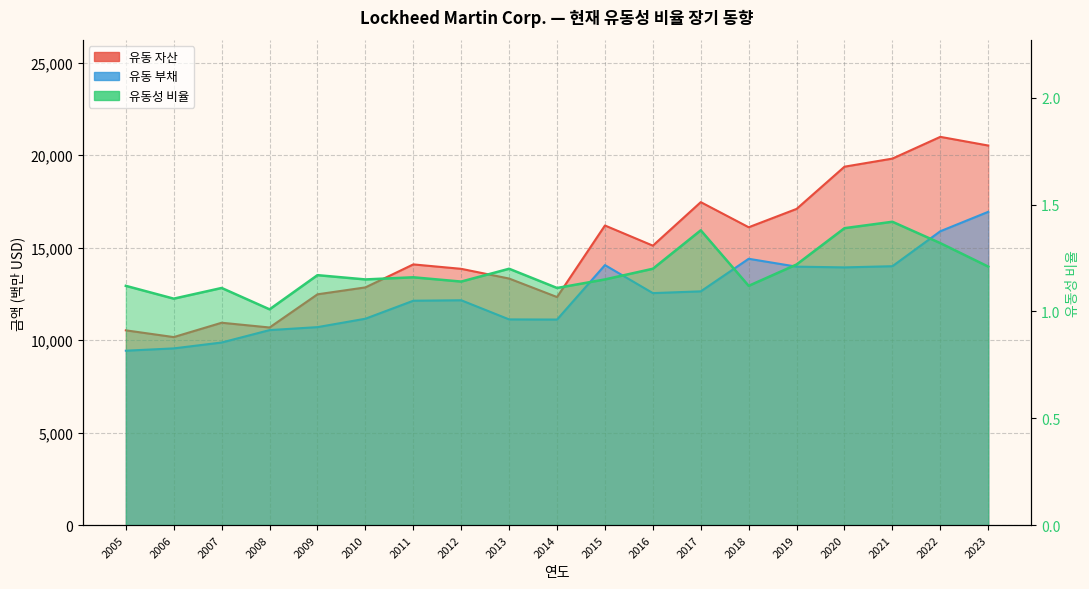

How many data points in 유동 부채 are less than 12155?

9